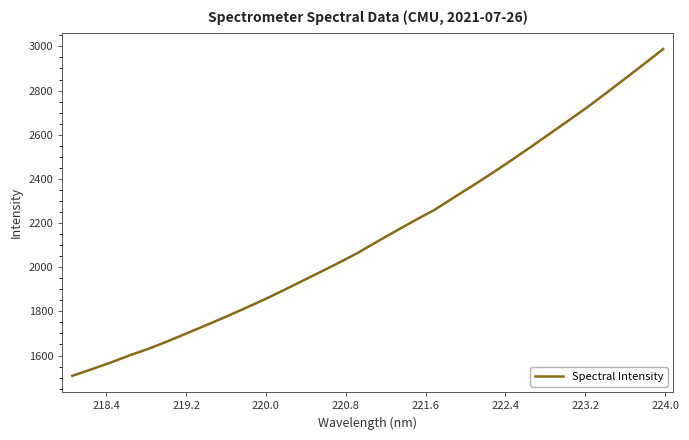

What is the greatest value displayed?

2987.9